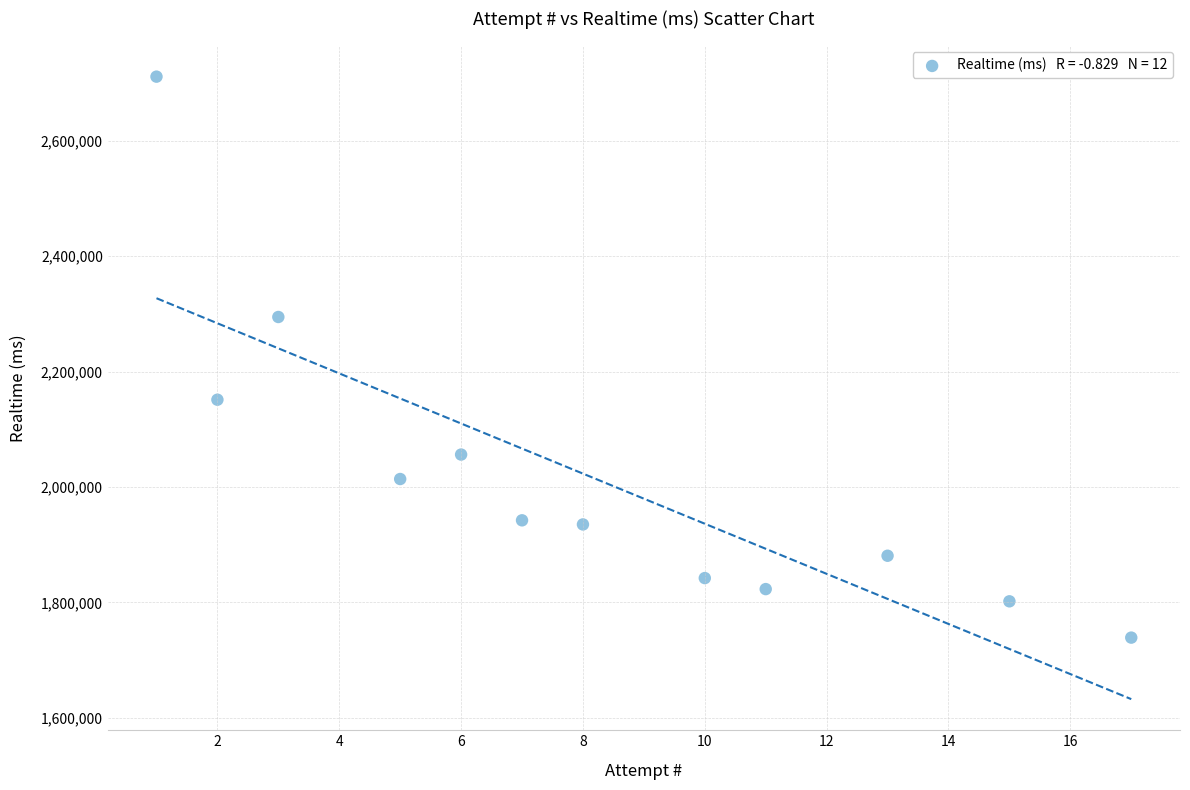

What is the average X value?

8